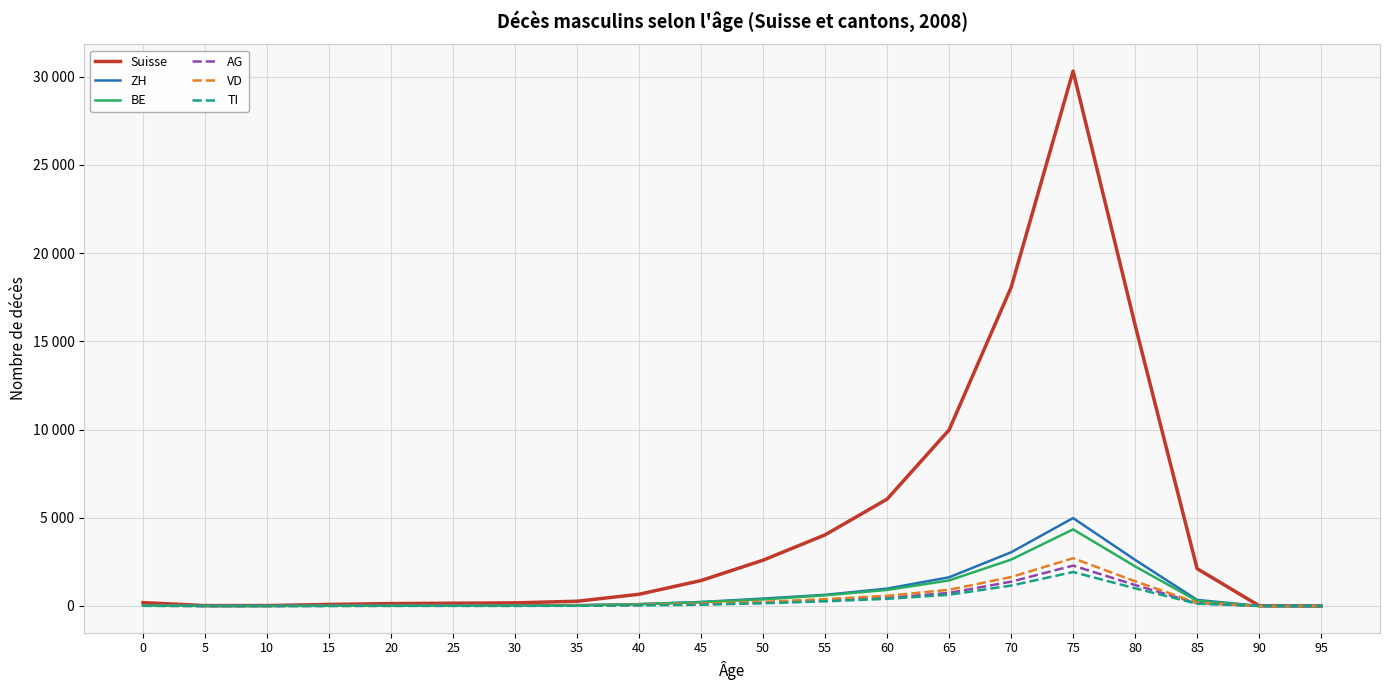

Is this an area chart (filled region under the line)?

No